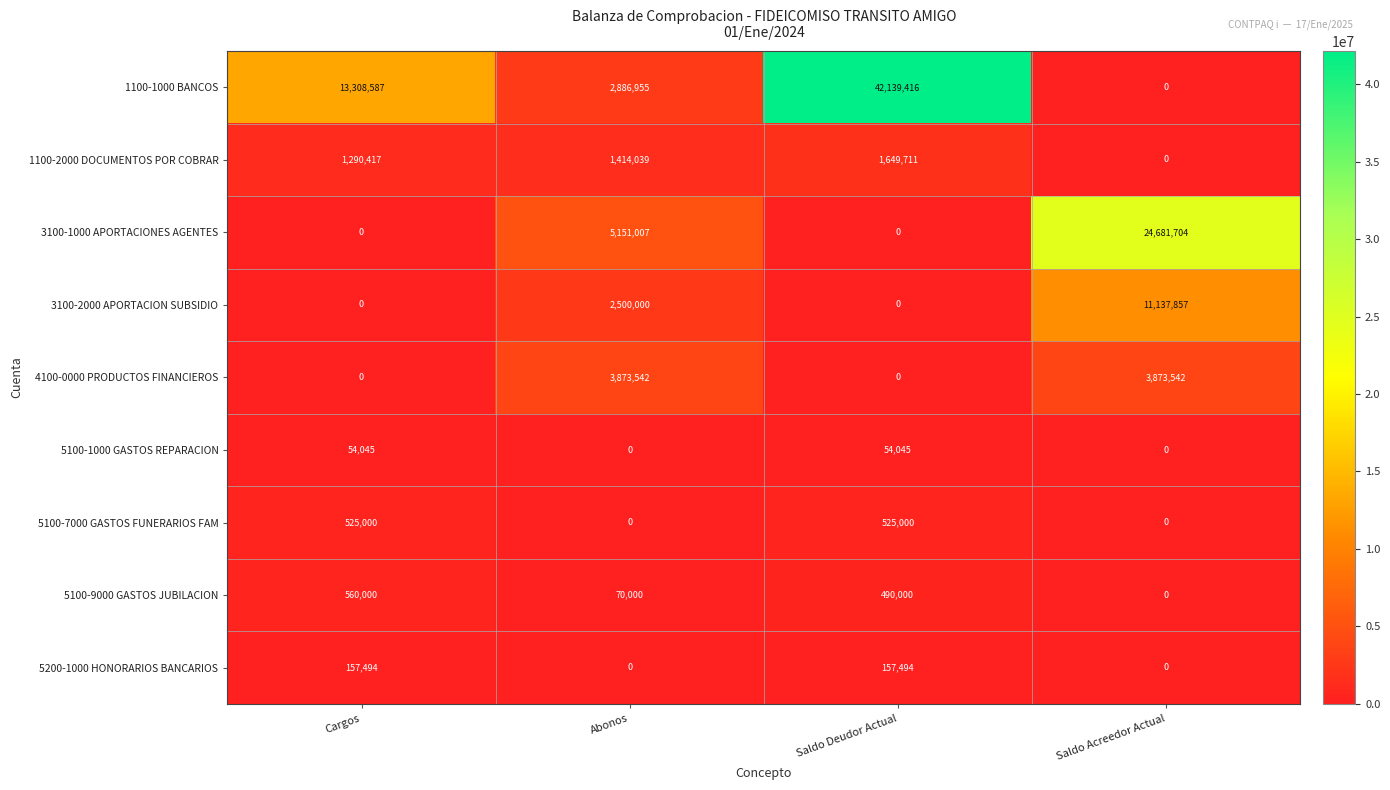

Is it true that 5100-7000 GASTOS FUNERARIOS FAM equals 525000 at Saldo Deudor Actual?

True